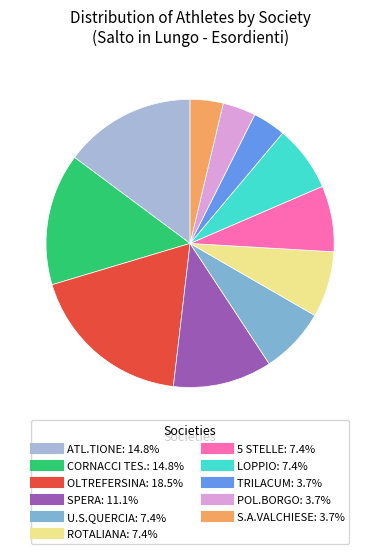

Does any single category account for the majority?

No